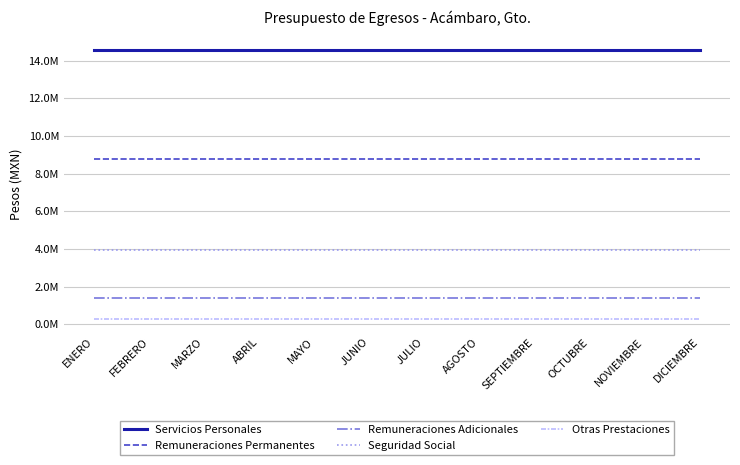

Is it true that Remuneraciones Adicionales equals 951180.5 at FEBRERO?

False